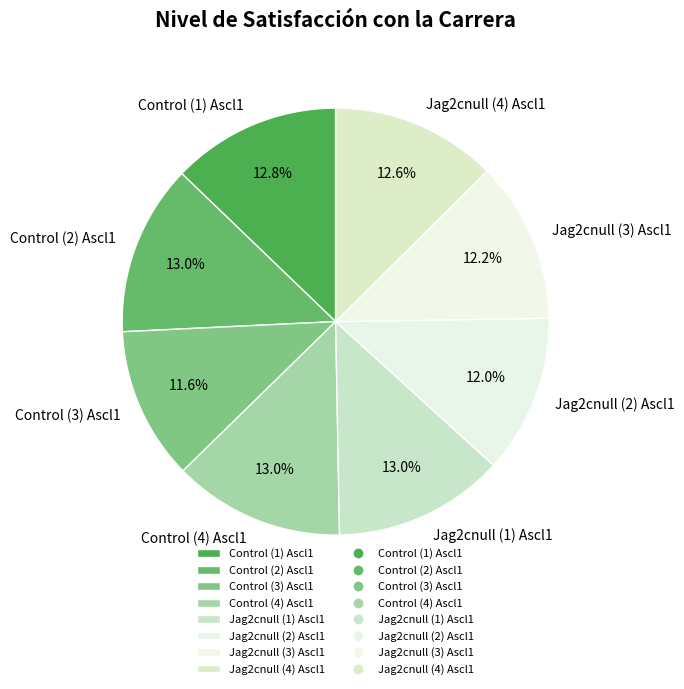

What percentage do Jag2cnull (1) Ascl1 and Control (2) Ascl1 together represent?

25.9%